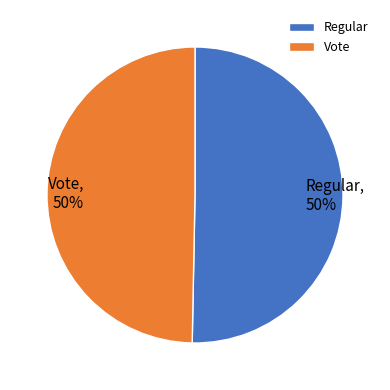

Do Vote and Regular together represent more than half of the pie?

Yes